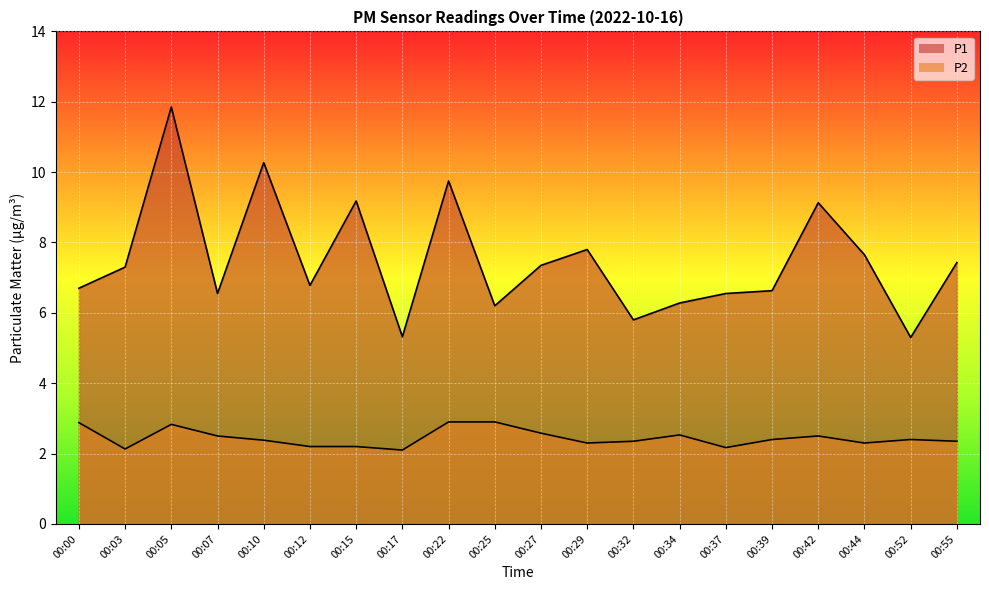

True or false: P1 has a value of 9.2 at 00:15.

True